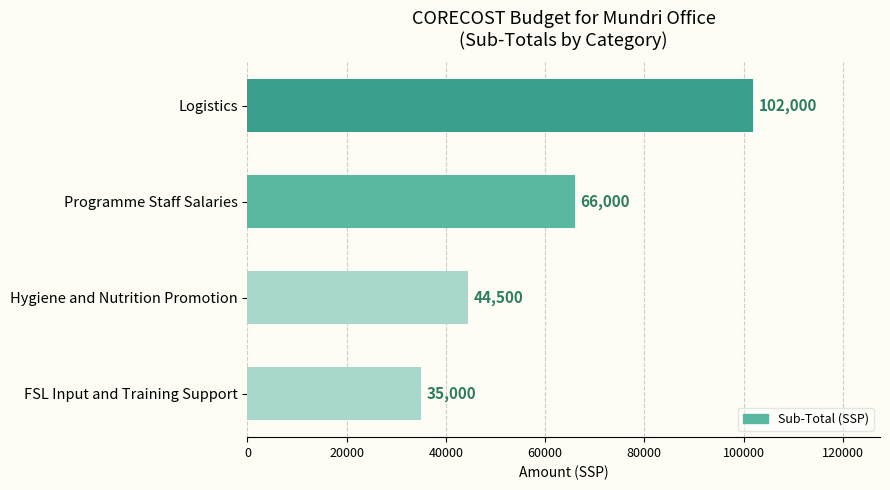

Count the values in the range 44500 to 102000.

3